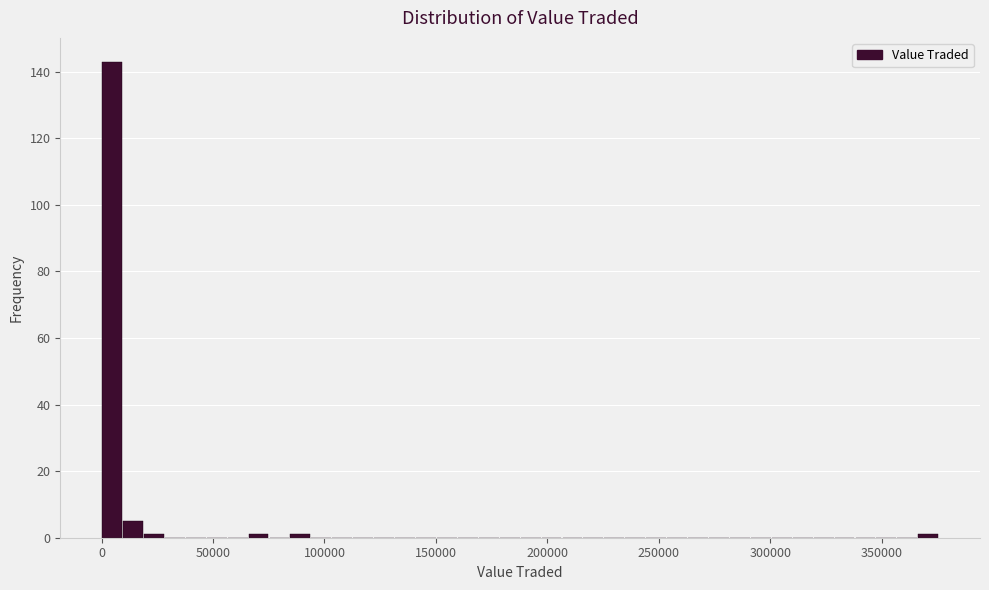

Around what value on the x-axis is the tallest bar? Give the approximate position of its centre, as read against the axis.

5000